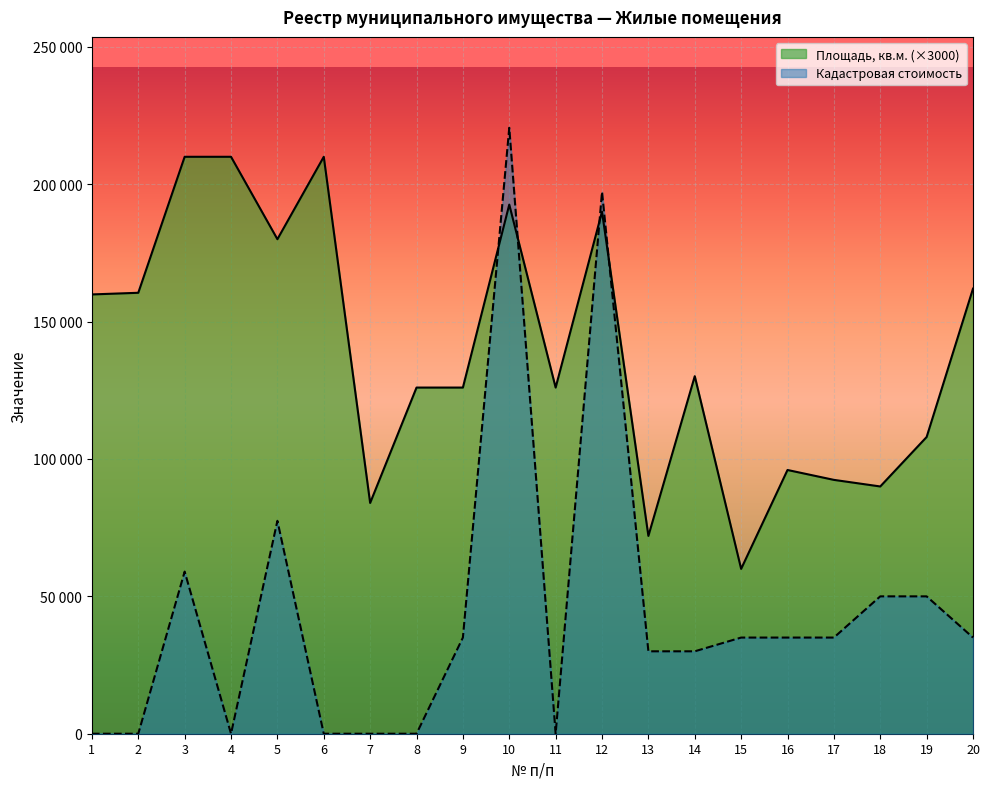

Which has a higher value, 11 or 16?

11